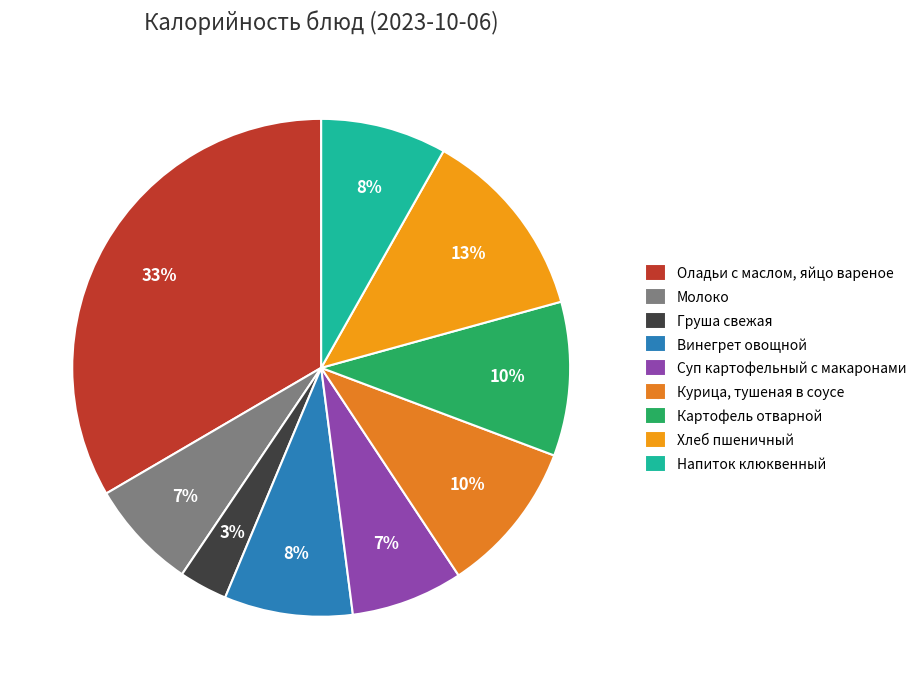

Is Молоко the majority of the pie?

No